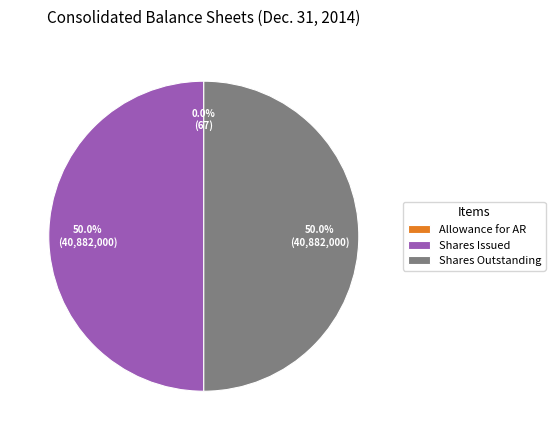

Approximately how many times larger is the value at Shares Outstanding compared to Shares Issued?

1.0